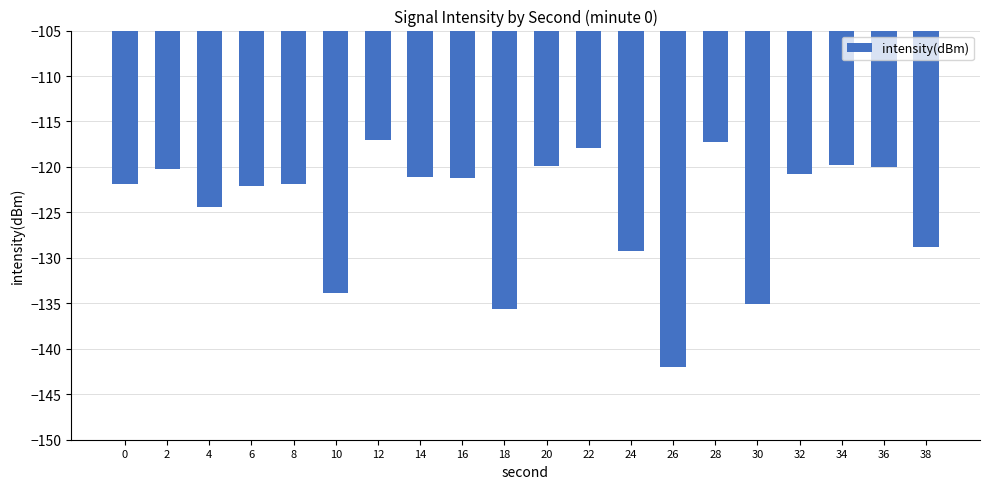

Count the number of categories in the chart.

20